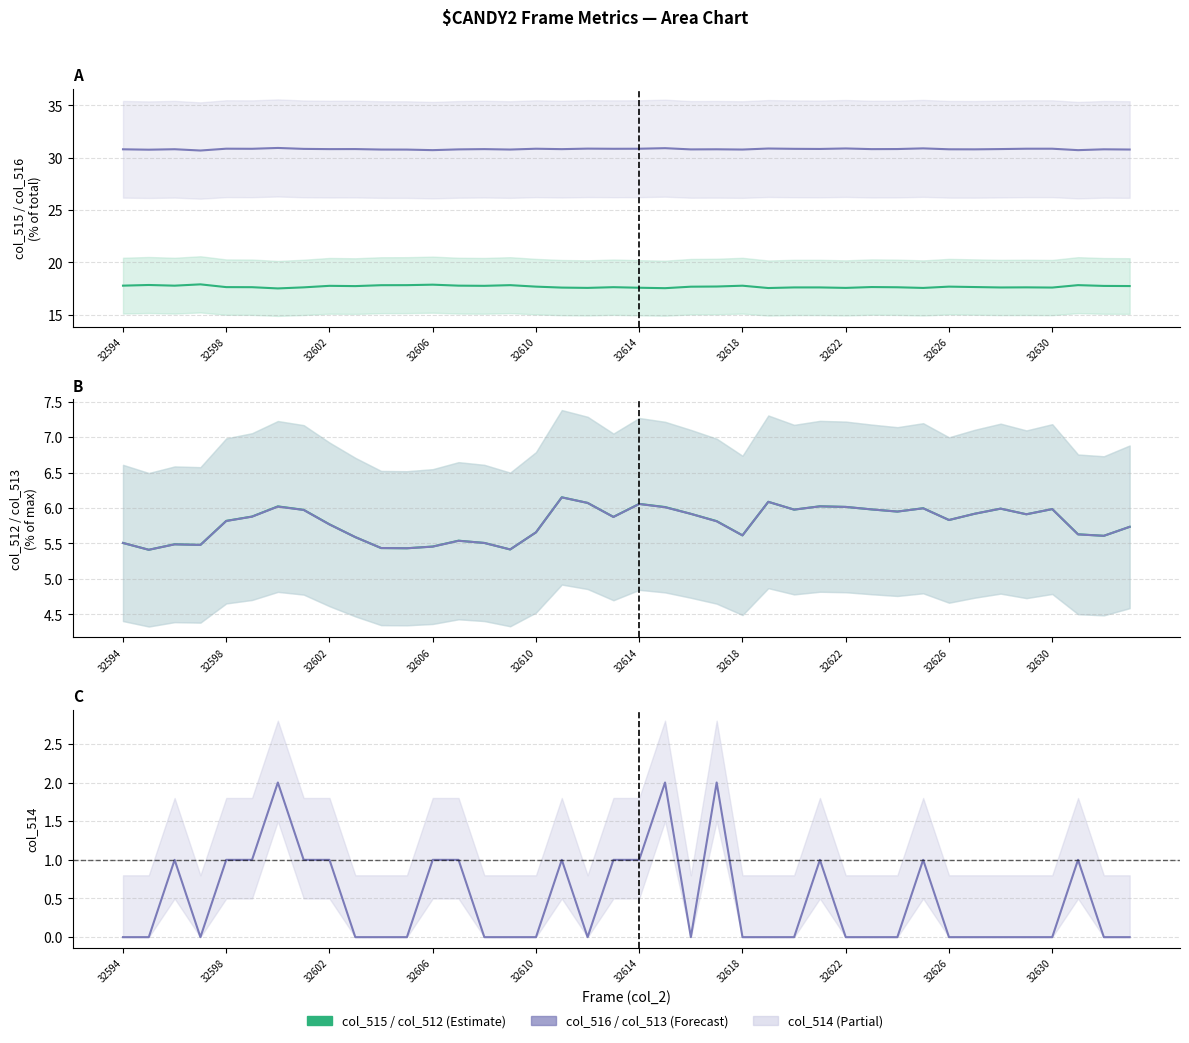

Which series has the widest spread of values?

col_514